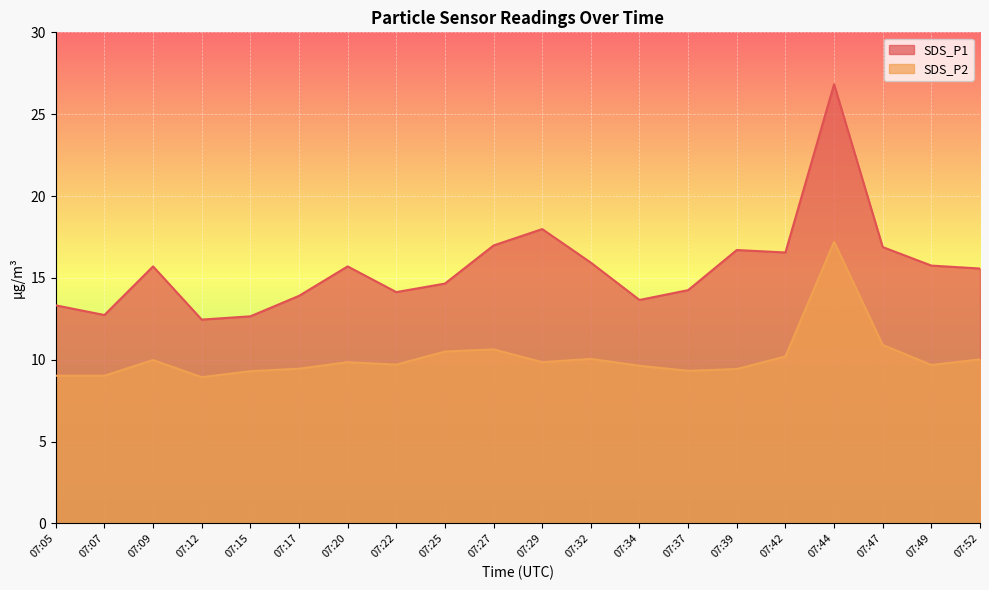

At which category is the sum across all series the highest?

07:44